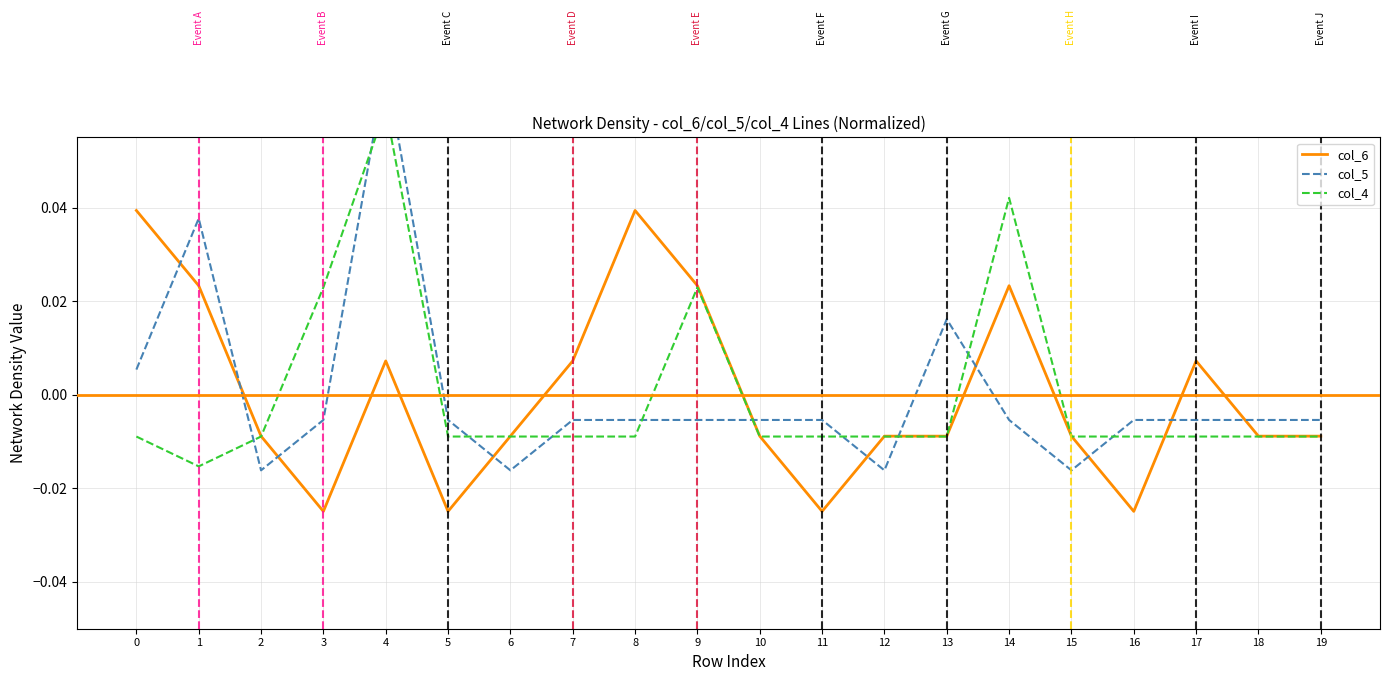

How many data points in col_6 are less than 0?

12